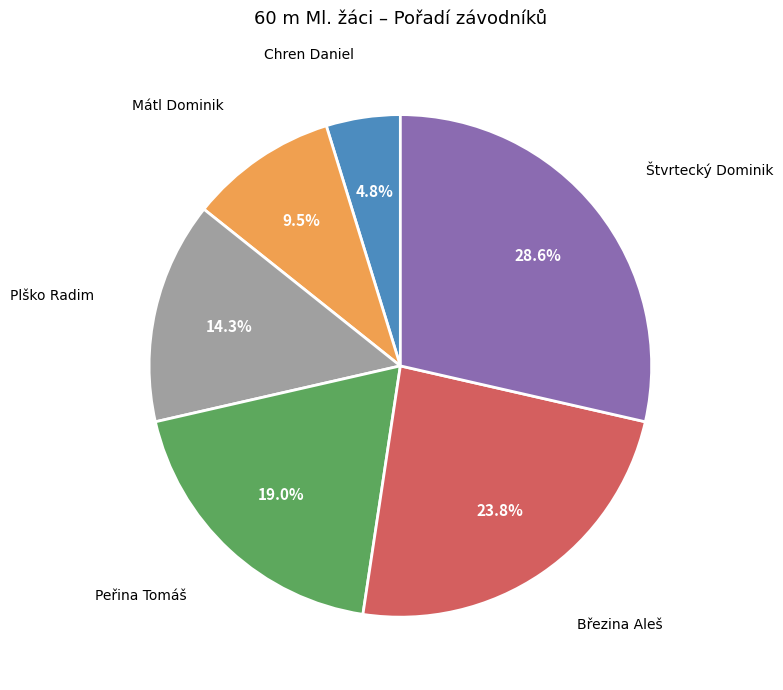

Is there a majority slice in this chart?

No